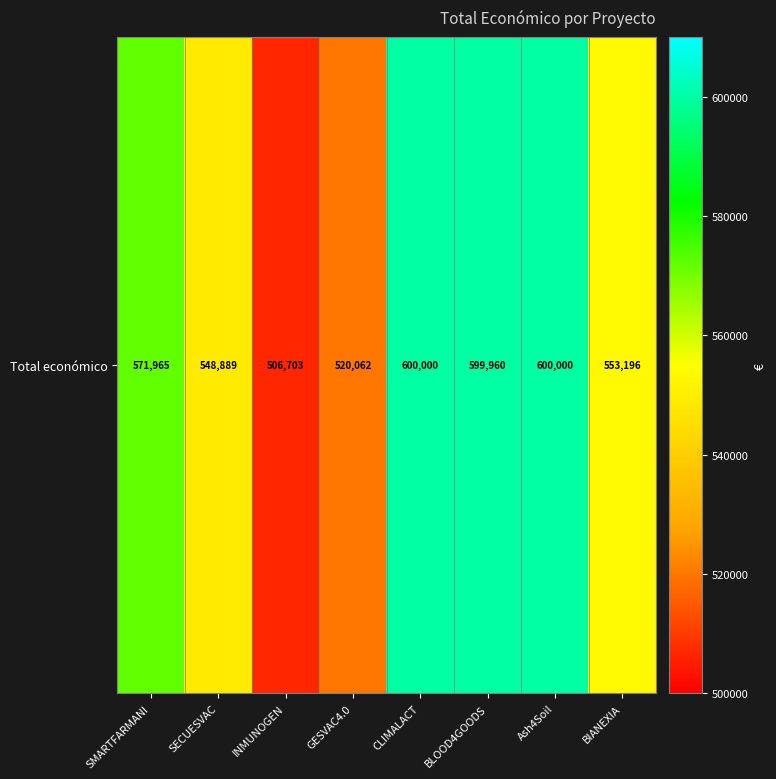

List the labels in order of value, largest first.

CLIMALACT, Ash4Soil, BLOOD4GOODS, SMARTFARMANI, BIANEXIA, SECUESVAC, GESVAC4.0, INMUNOGEN